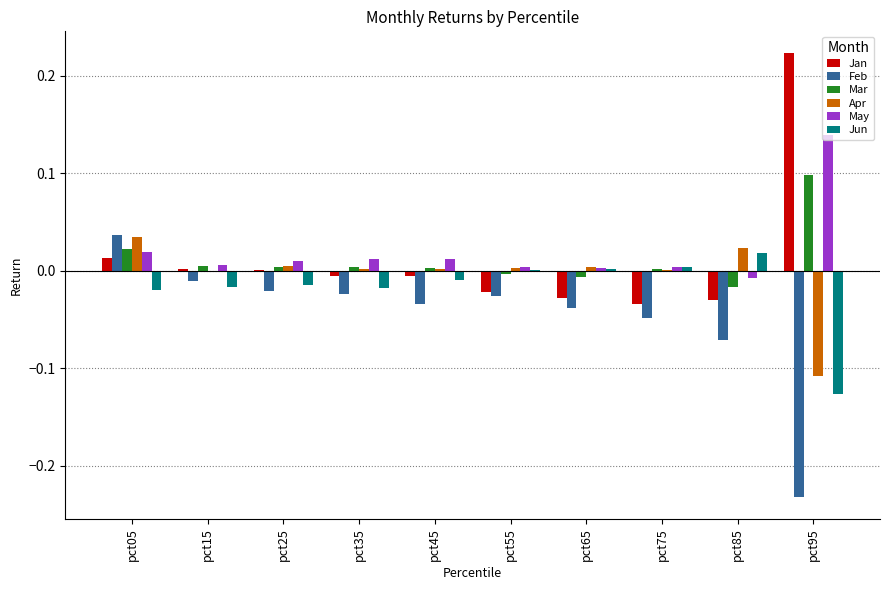

The Jan series shows -0.1 at pct75. True or false?

False